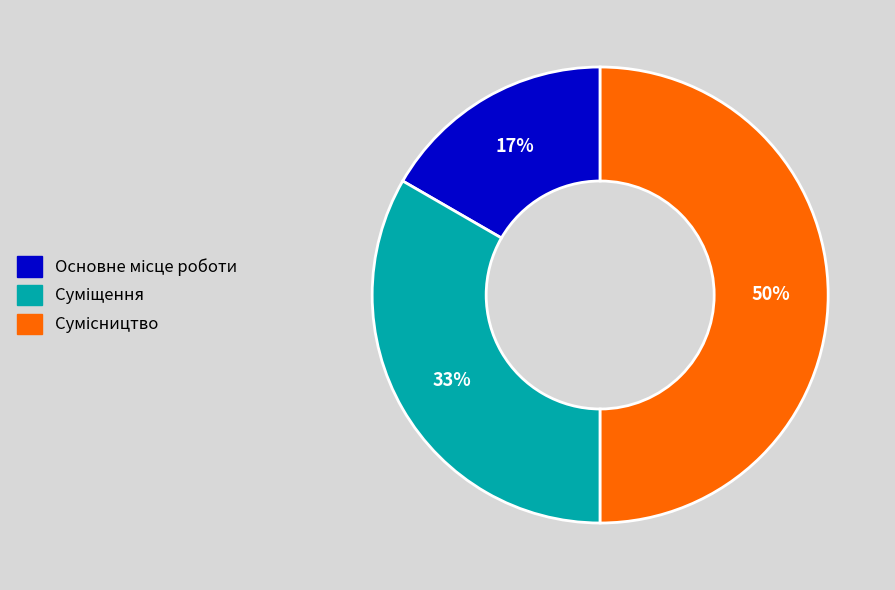

To the nearest percent, what is the difference between the largest and smallest slice percentages?

33%